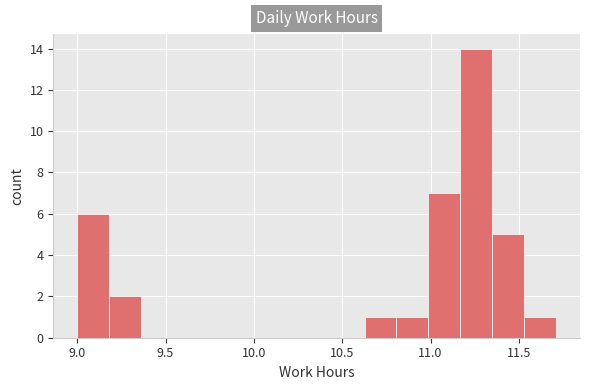

Read against the x-axis, roughly where is the centre of the tallest bar?

11.25